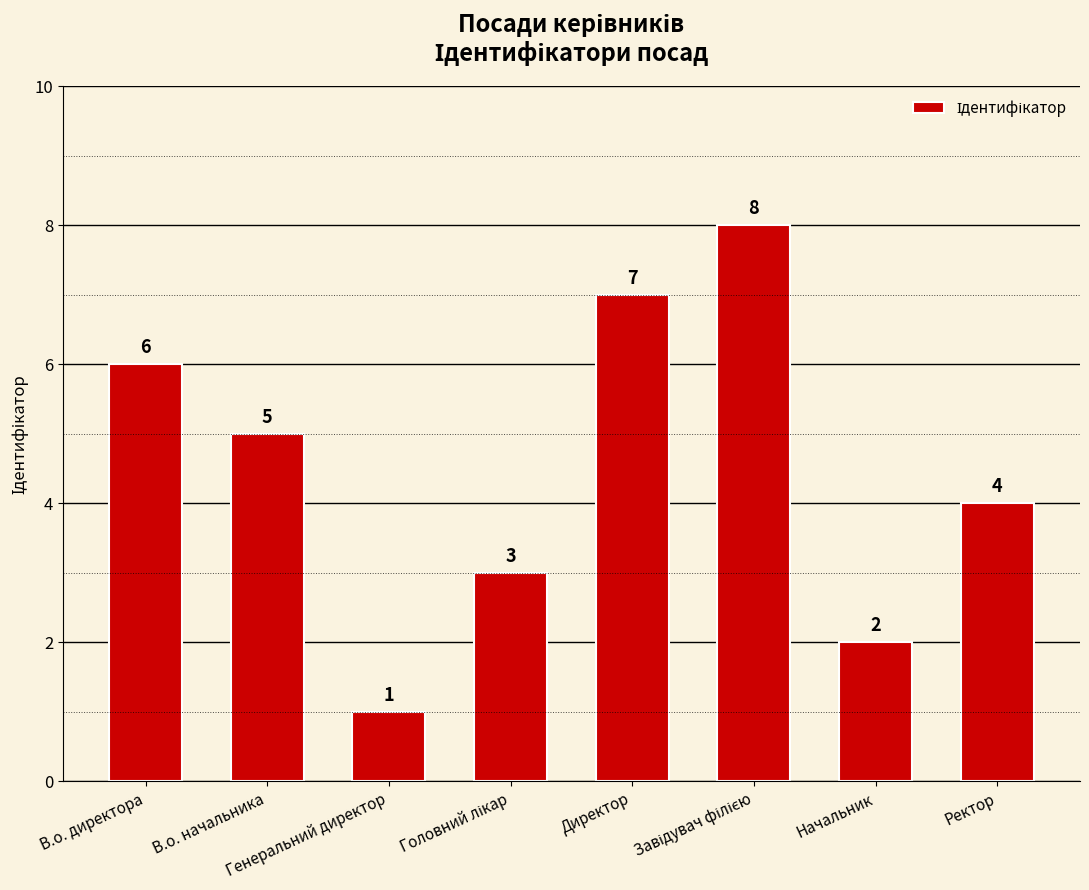

Reading right to left, extract all data points from this chart.

4	2	8	7	3	1	5	6